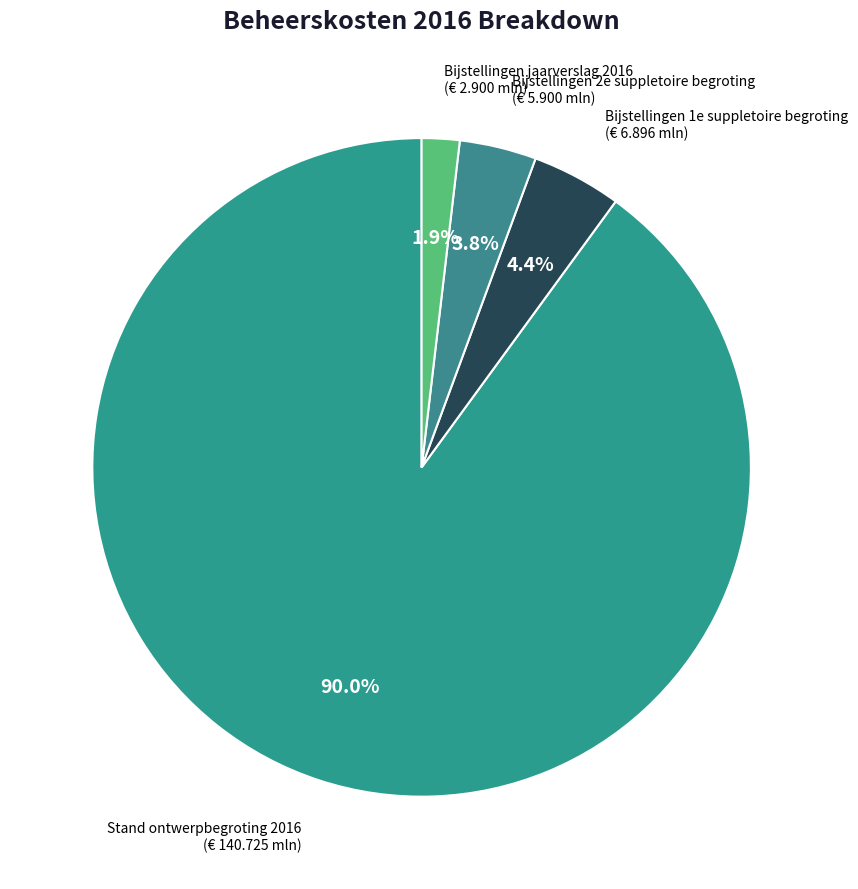

To the nearest percent, what portion does Bijstellingen 1e suppletoire begroting represent?

4%